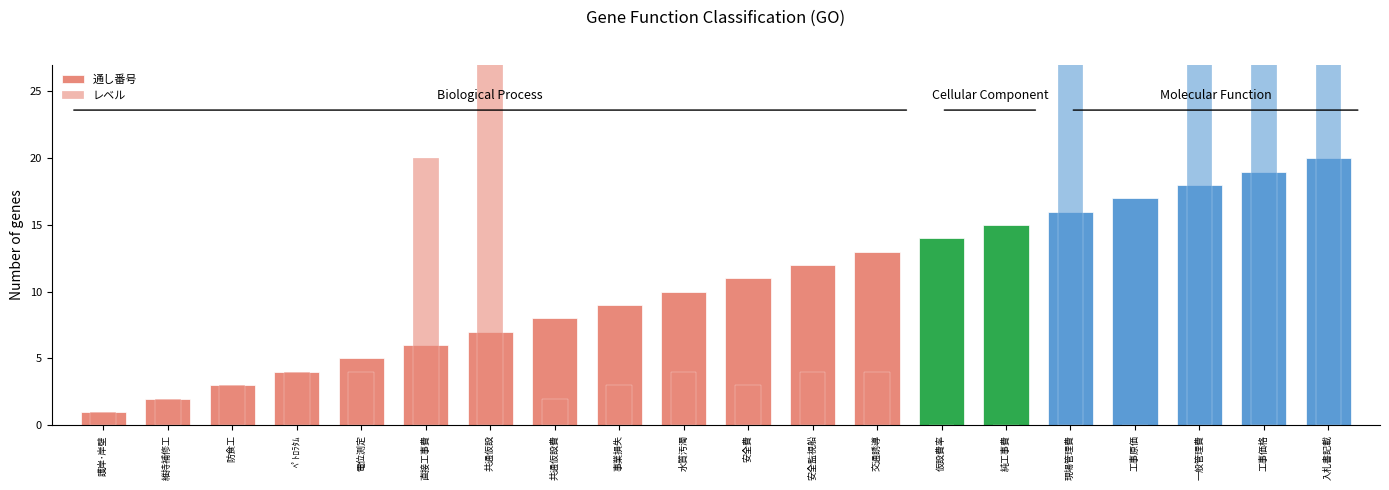

How many bars are there in each group?

2